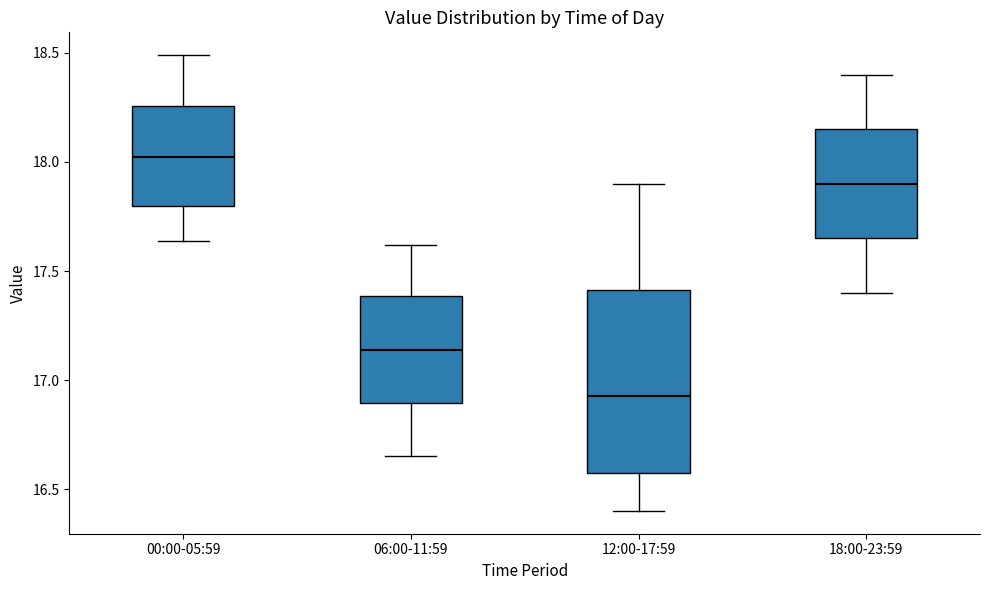

Which box's median line is the lowest?

12:00-17:59